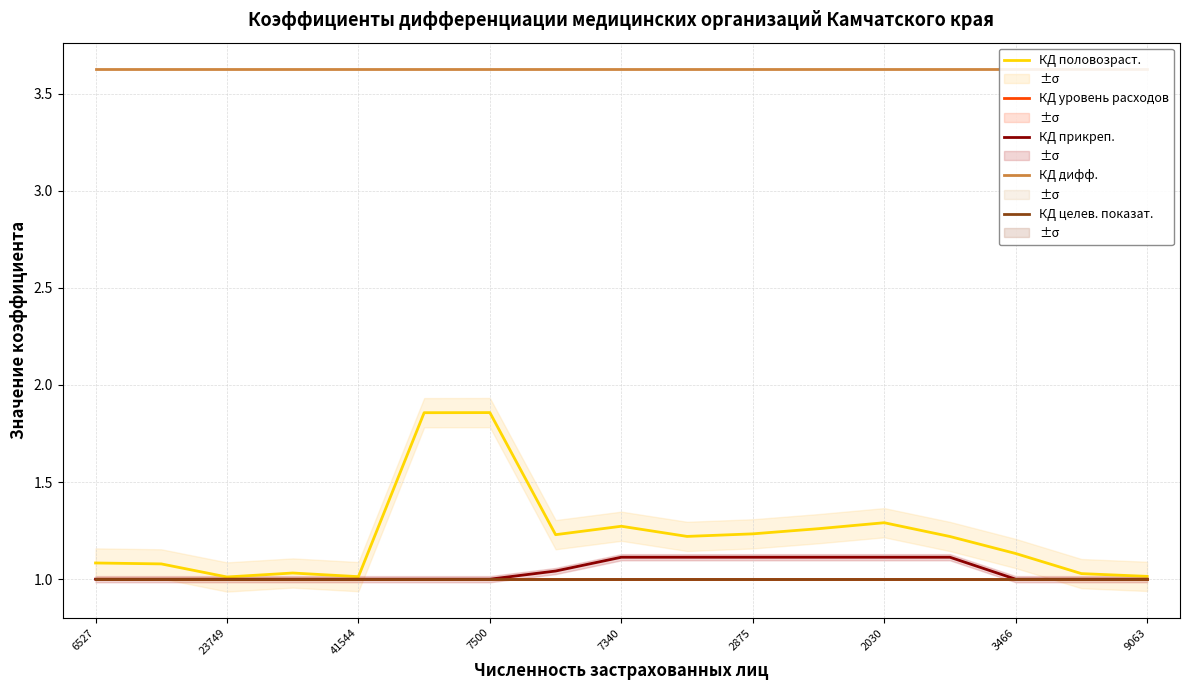

What is the sum of all КД целев. показат. values?

17.0